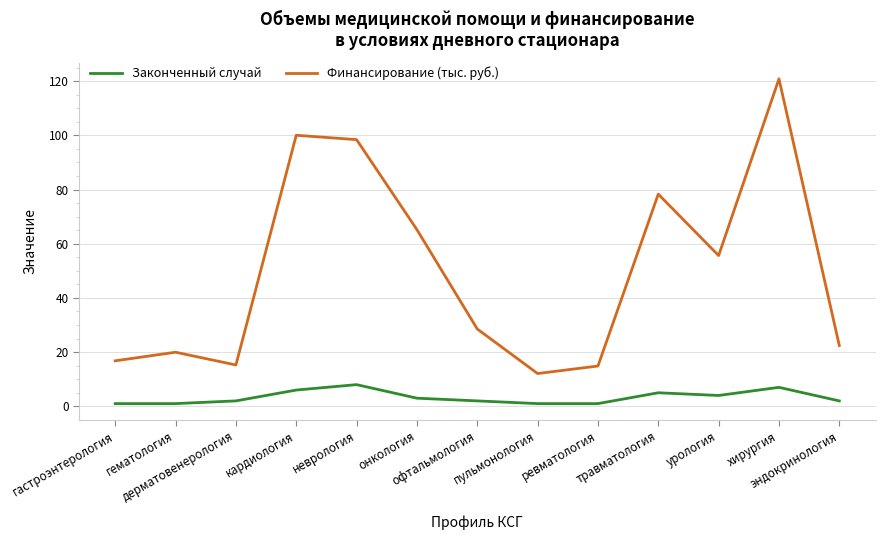

What is the highest value of the Законченный случай series?

8.0